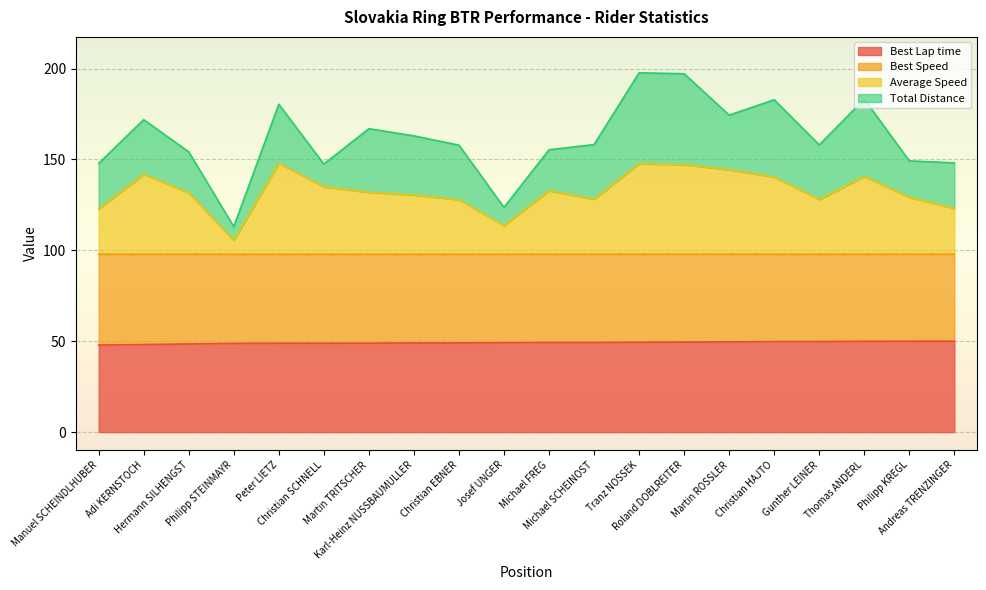

Between Adi KERNSTOCH and Josef UNGER, which is larger?

Josef UNGER